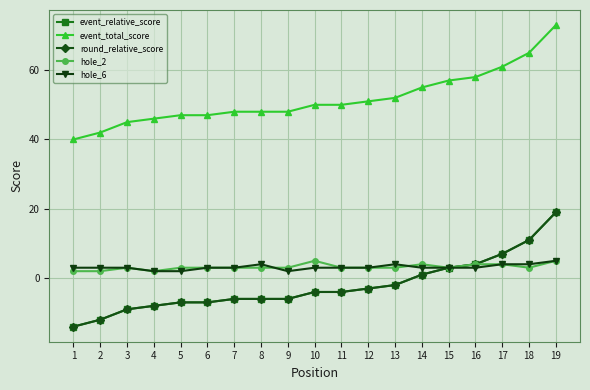

What is the average value of the event_relative_score series?

-2